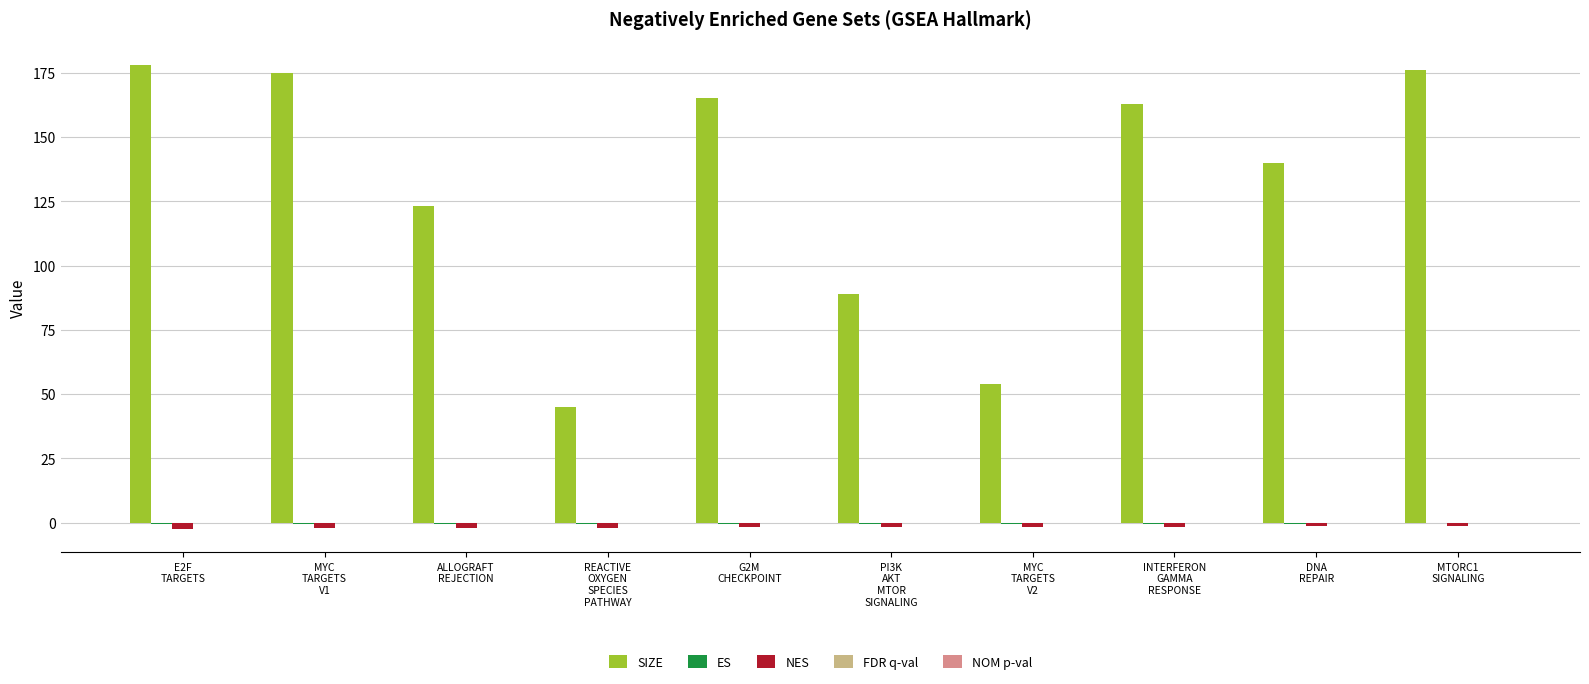

What is the maximum value shown in the chart?

178.0